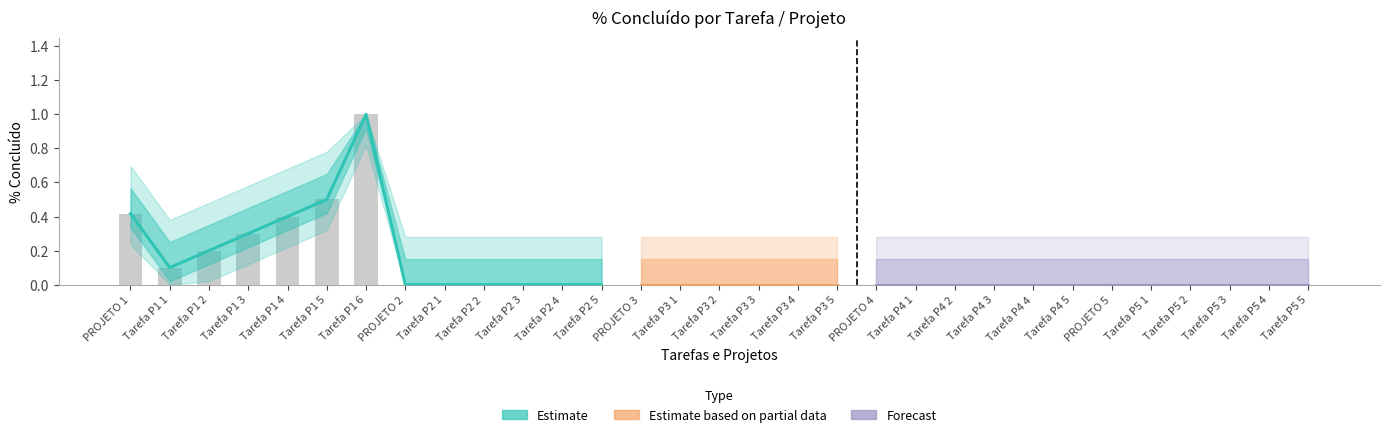

The chart shows a value of 0.0 at Tarefa P3 4. True or false?

True